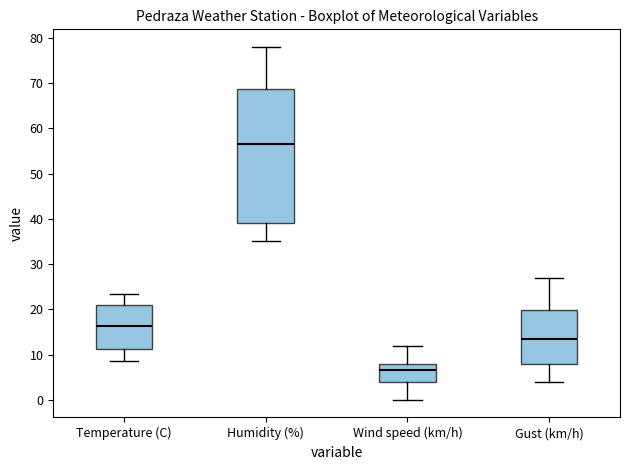

Reading left to right, read every box against the y-axis: the position of its median line, the range the box covers, and the ends of its whiskers. The values are not printed on the chart, so give them approximately, as read against the axis.

Temperature (C): median 16, box 11 to 21, whiskers 9 to 23
Humidity (%): median 57, box 39 to 69, whiskers 35 to 78
Wind speed (km/h): median 7, box 4 to 8, whiskers 0 to 12
Gust (km/h): median 14, box 8 to 20, whiskers 4 to 27